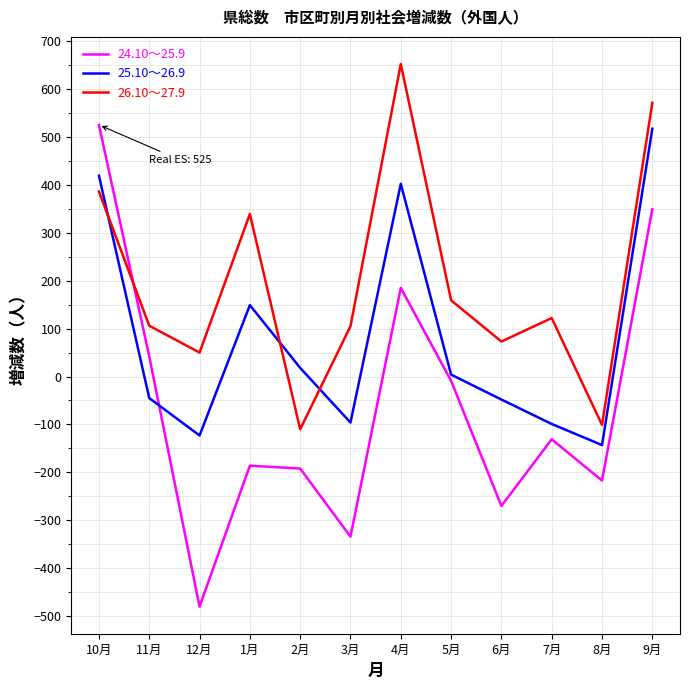

At which category is the sum across all series the highest?

9月